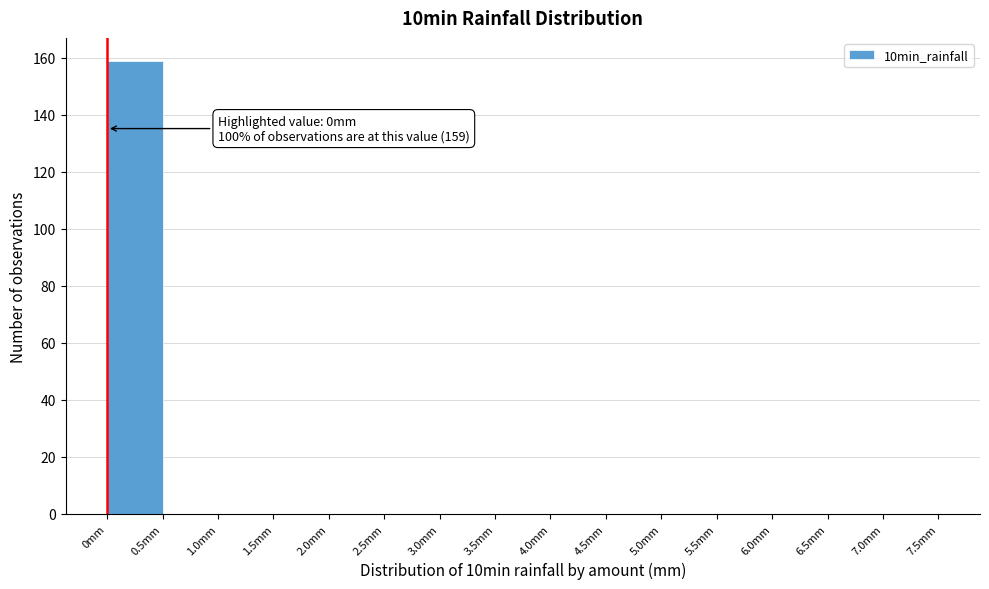

Which range on the x-axis has the tallest bar?

0.0 to 0.5